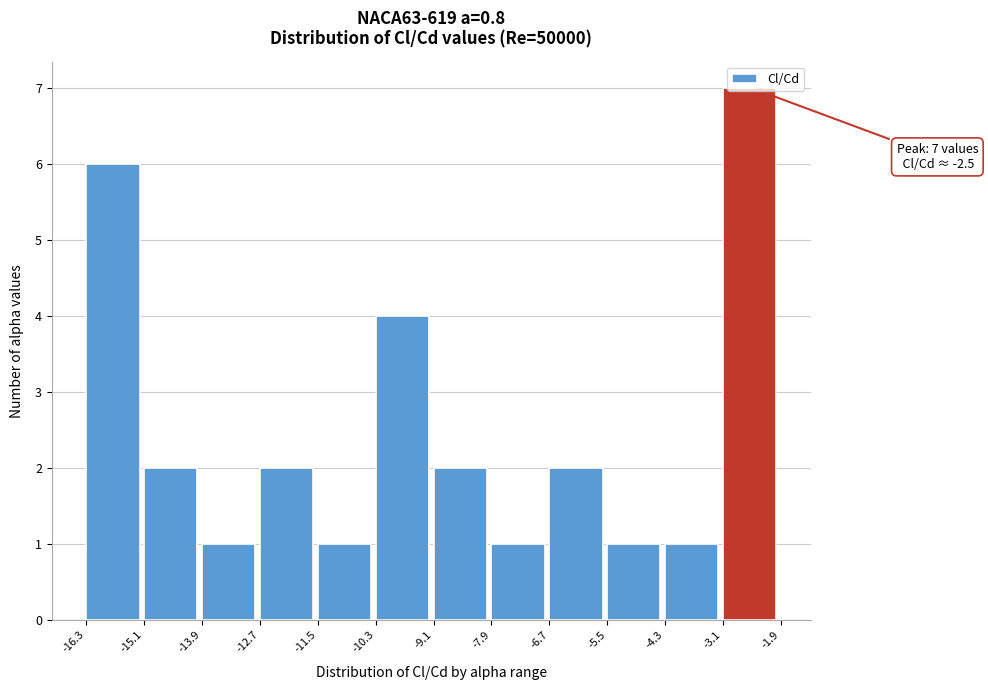

Which range on the x-axis has the tallest bar?

-3.1 to -1.9